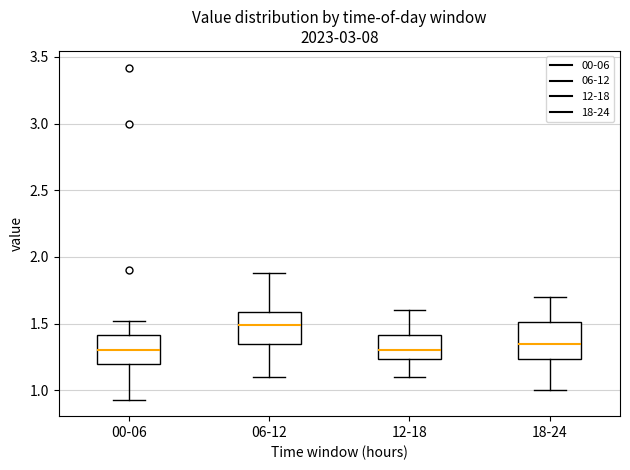

Reading left to right, transcribe this box plot: for each box, give where its median line is, the range the box spans, and where its two whiskers end, as read against the y-axis. The values are not printed on the chart, so give them approximately, as read against the axis.

00-06: median 1.30, box 1.20 to 1.40, whiskers 0.95 to 1.50
06-12: median 1.50, box 1.35 to 1.60, whiskers 1.10 to 1.90
12-18: median 1.30, box 1.25 to 1.40, whiskers 1.10 to 1.60
18-24: median 1.35, box 1.25 to 1.50, whiskers 1.00 to 1.70